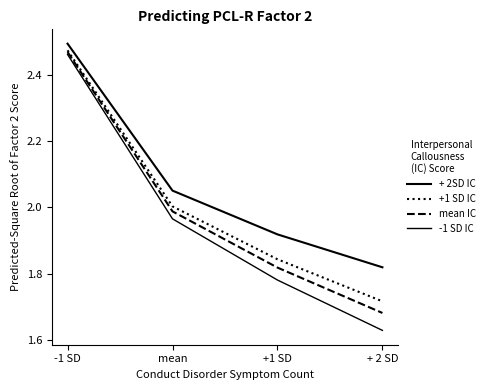

True or false: + 2SD IC and +1 SD IC intersect in this chart.

False